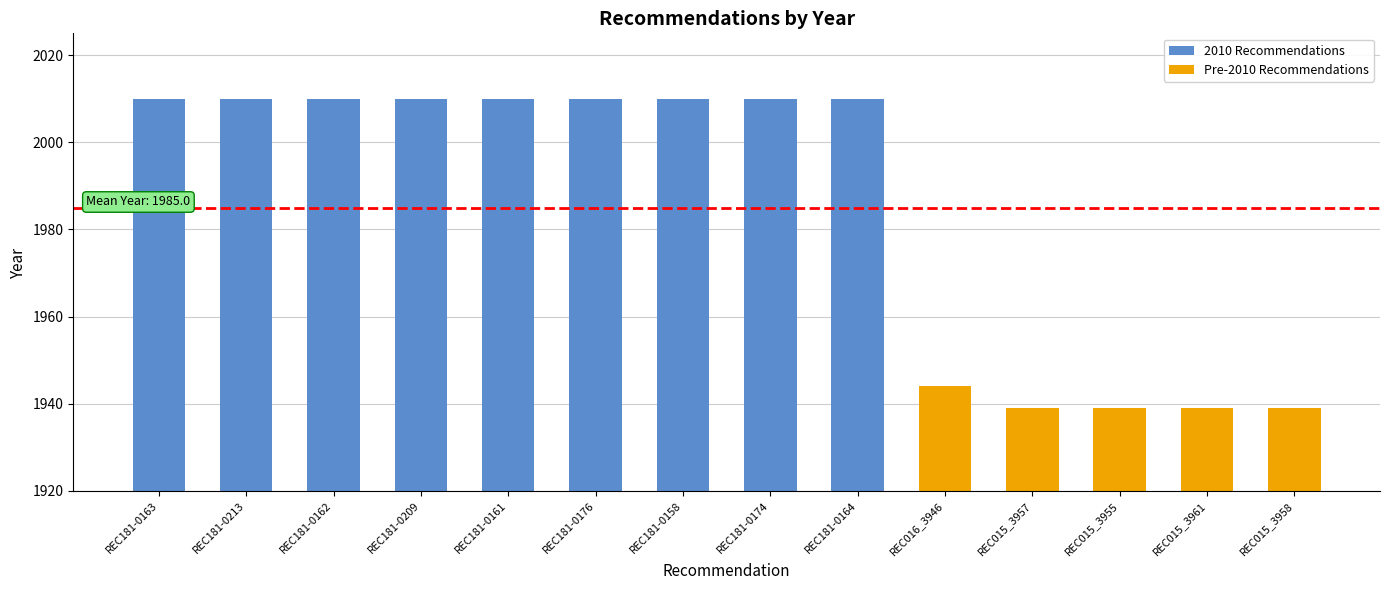

Which category has the highest value across all series?

REC181-0163